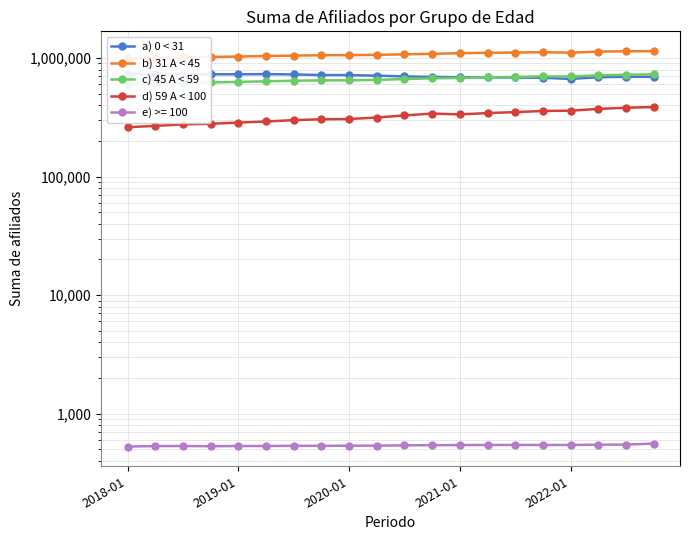

Does the chart display data point markers on the line(s)?

Yes